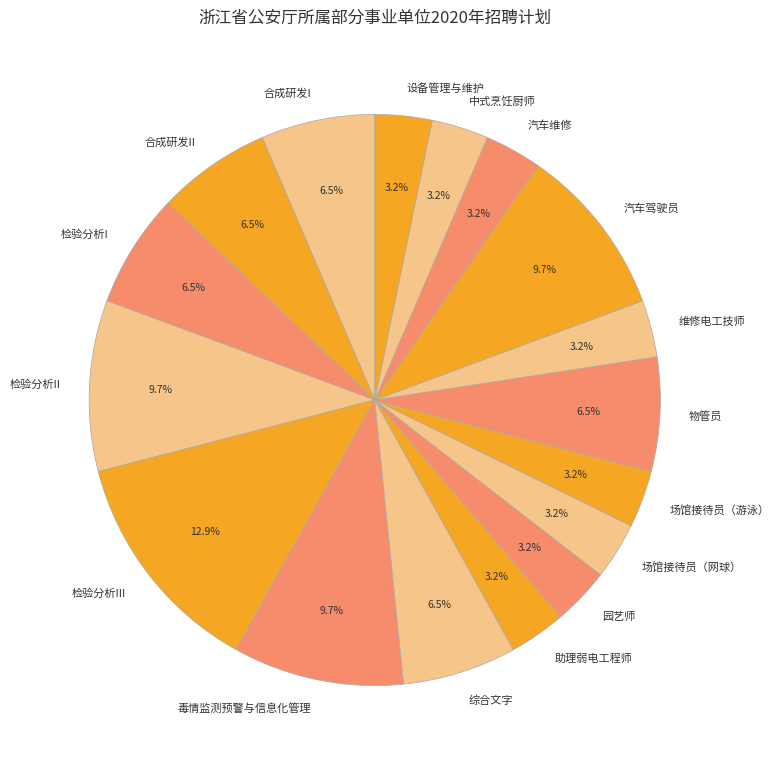

Do 物管员 and 场馆接待员（网球） together represent more than half of the pie?

No